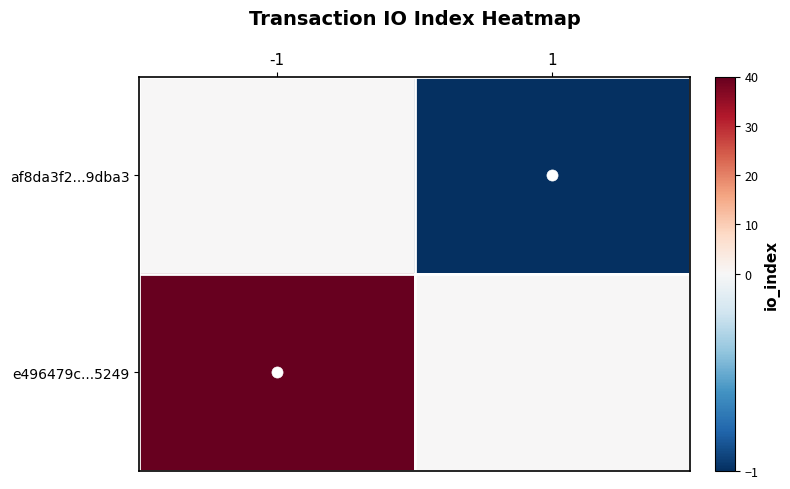

Reading left to right, extract all data points from this chart.

af8da3f2...9dba3: -1=0	1=-1
e496479c...5249: -1=40	1=0